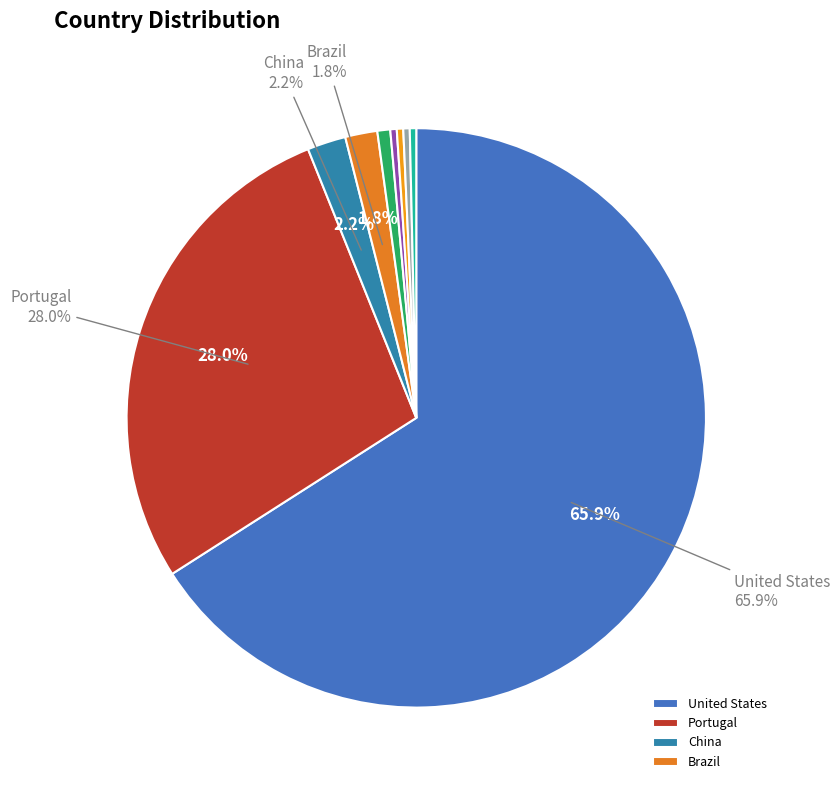

Which category has the biggest portion of the pie?

United States